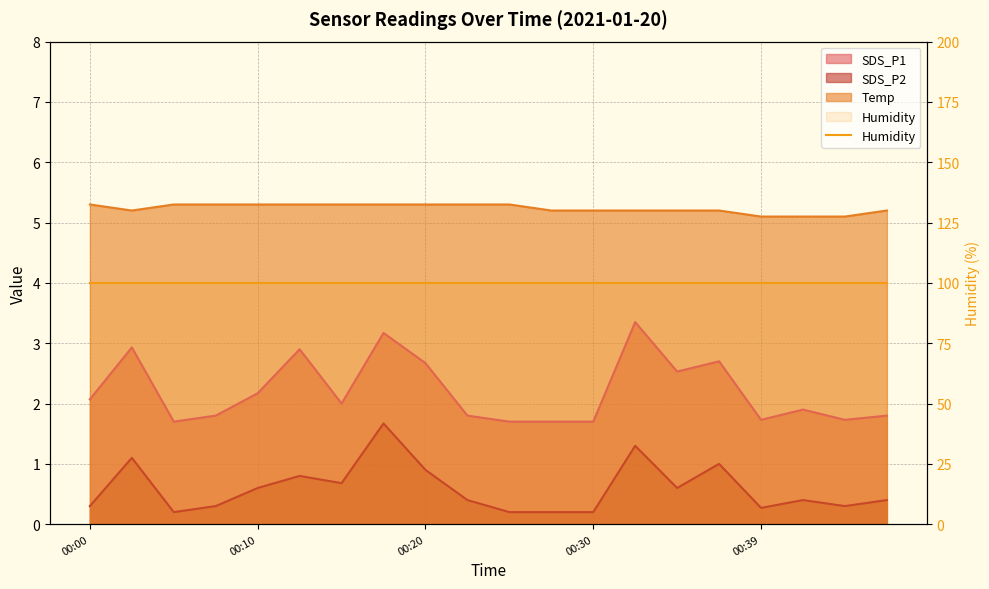

True or false: SDS_P1 and Temp intersect in this chart.

False